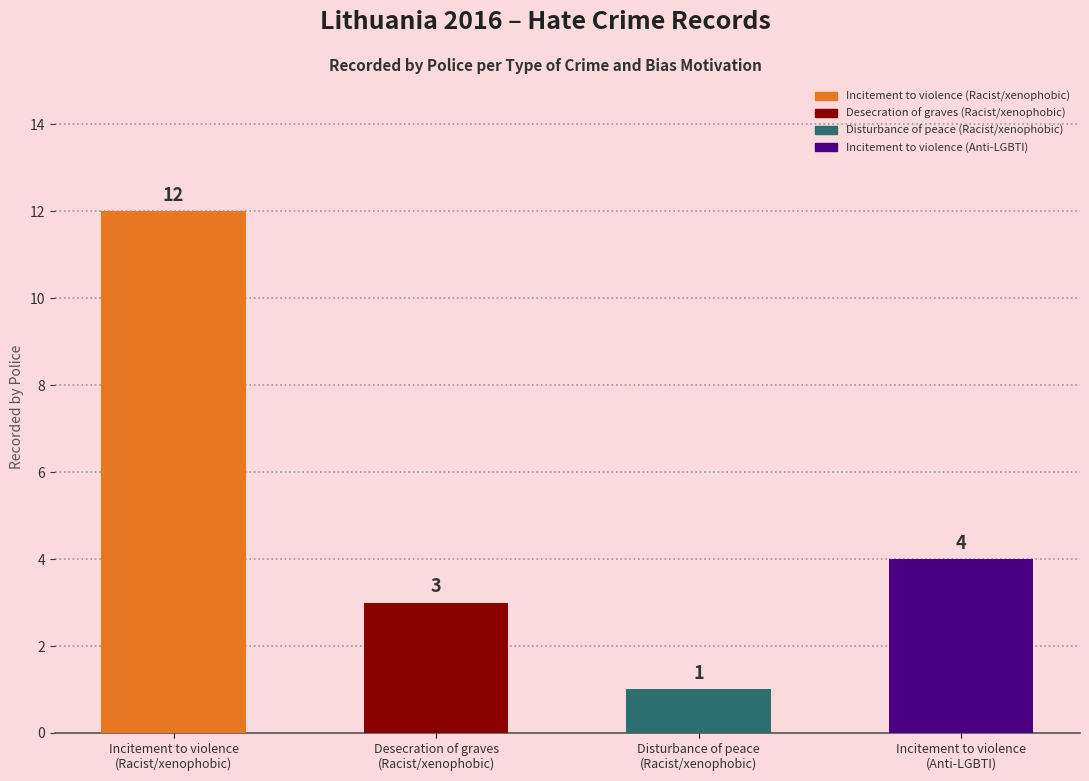

Which has a higher value, Disturbance of peace
(Racist/xenophobic) or Desecration of graves
(Racist/xenophobic)?

Desecration of graves
(Racist/xenophobic)